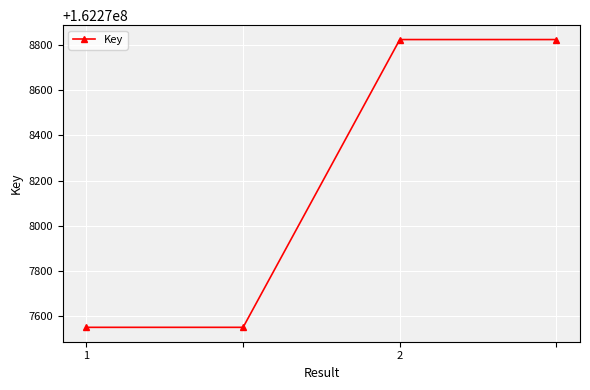

Reading right to left, what are all the values shown in this chart?

162278825	162278825	162277549	162277549